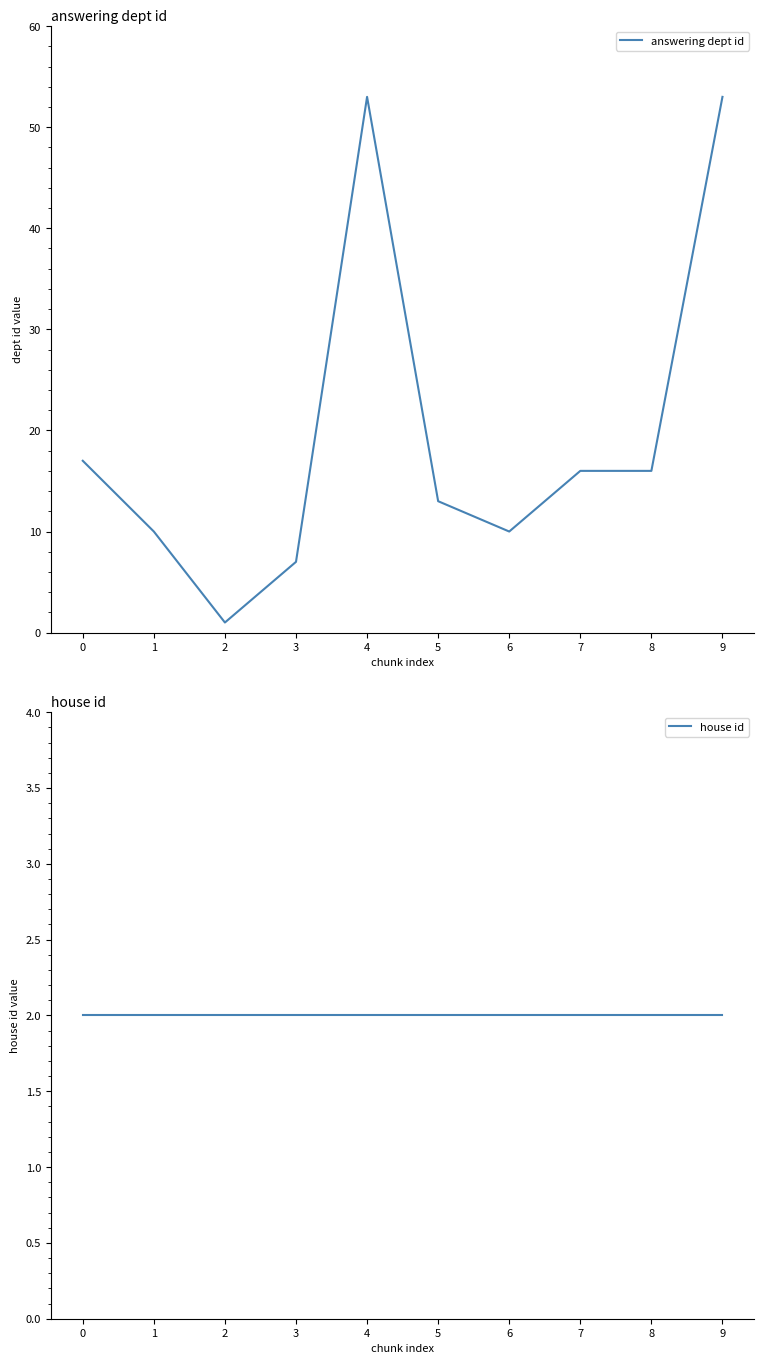

Reading left to right, what are all the values shown in this chart?

answering dept id: 0=17	1=10	2=1	3=7	4=53	5=13	6=10	7=16	8=16	9=53
house id: 0=2	1=2	2=2	3=2	4=2	5=2	6=2	7=2	8=2	9=2